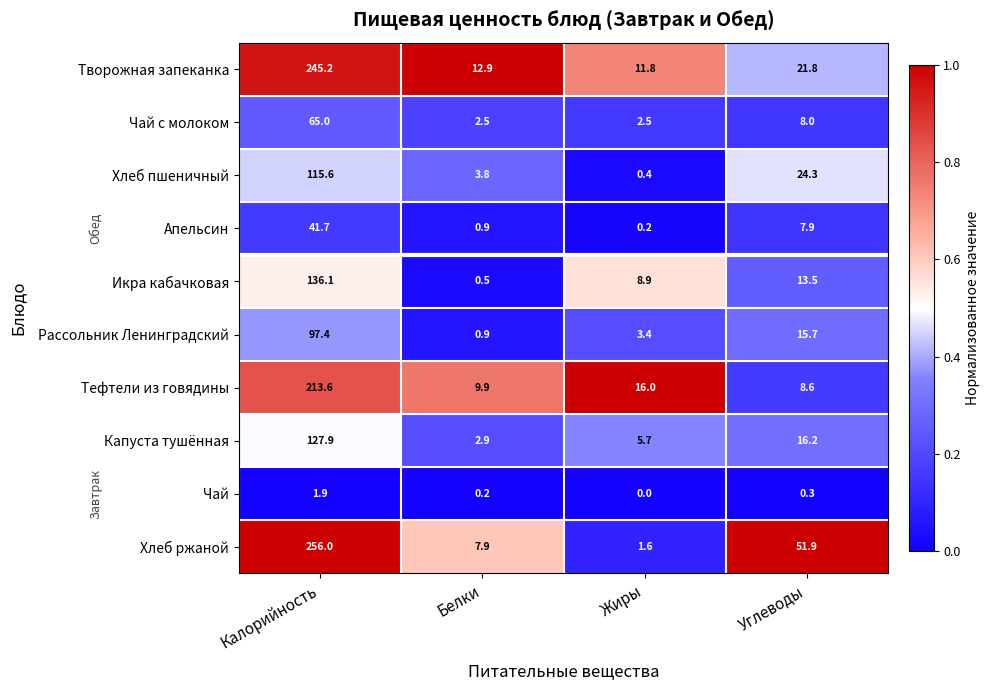

How many categories are shown in the chart?

4